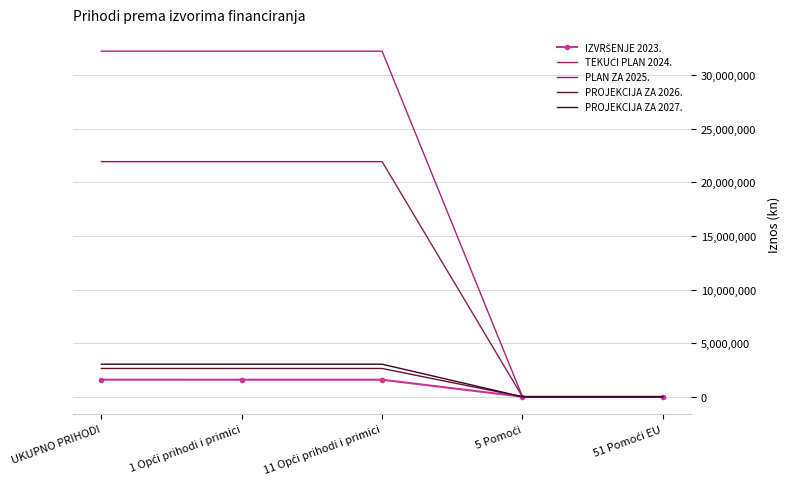

What is the highest value of the PROJEKCIJA ZA 2027. series?

3035720.0